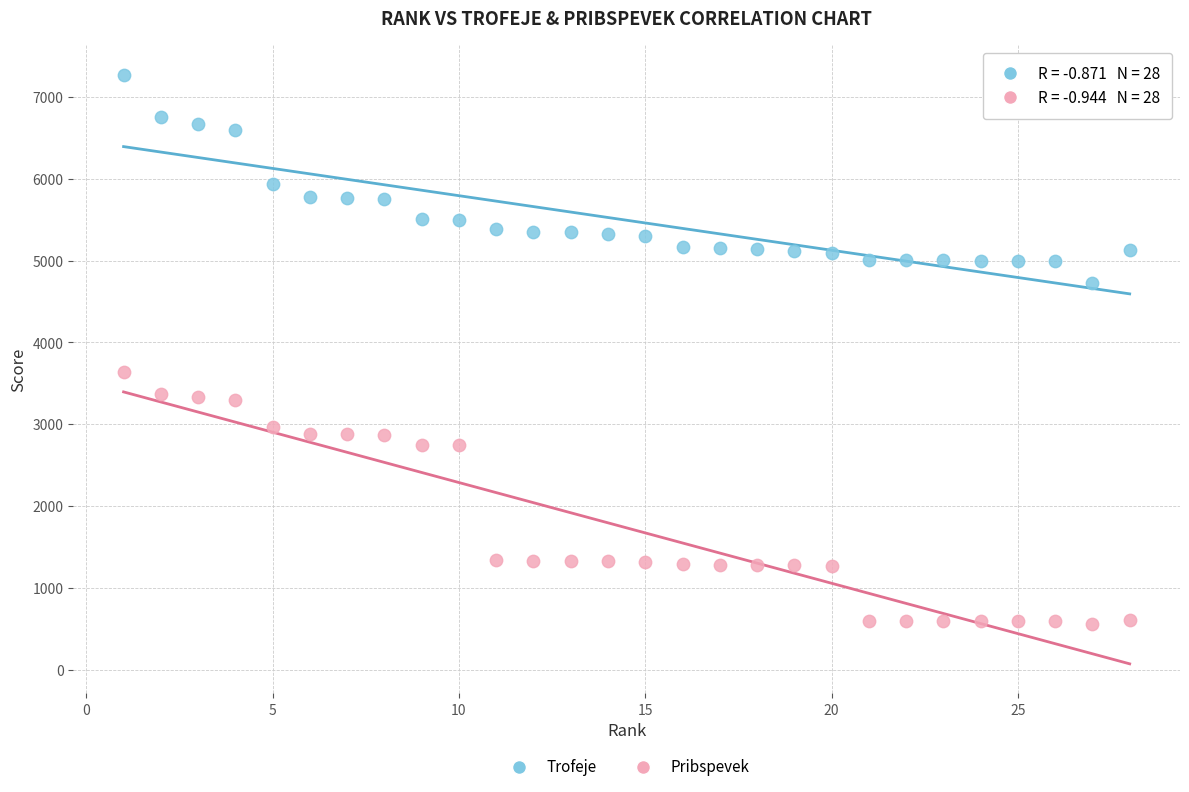

Which series contains the lowest Y value?

Pribspevek